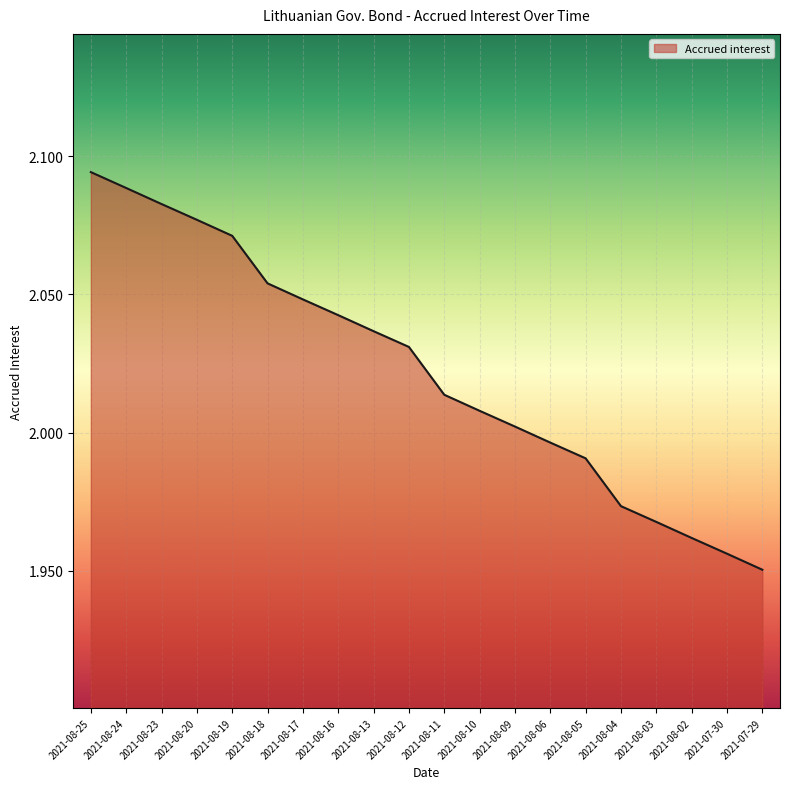

Which has a higher value, 2021-08-11 or 2021-08-09?

2021-08-11